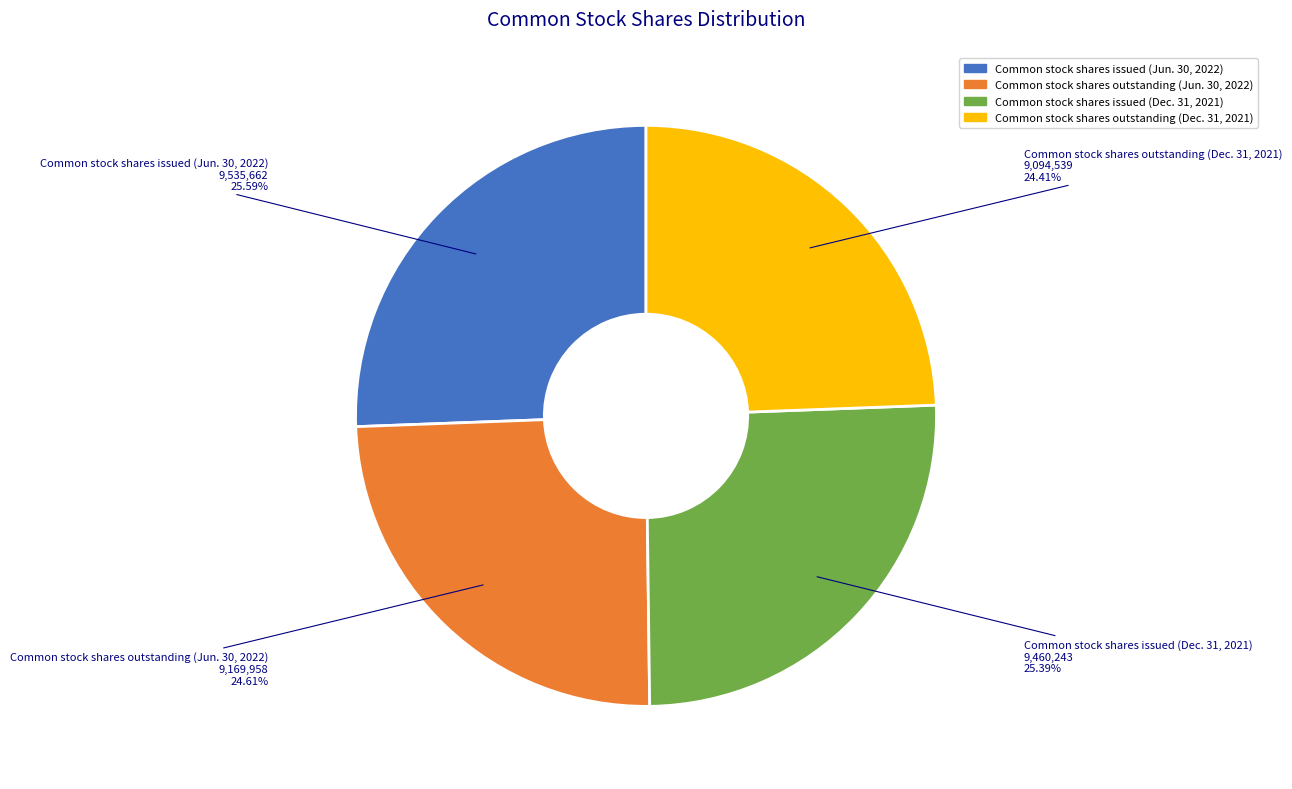

Is it true that Common stock shares issued (Dec. 31, 2021) is 25% of the pie?

True